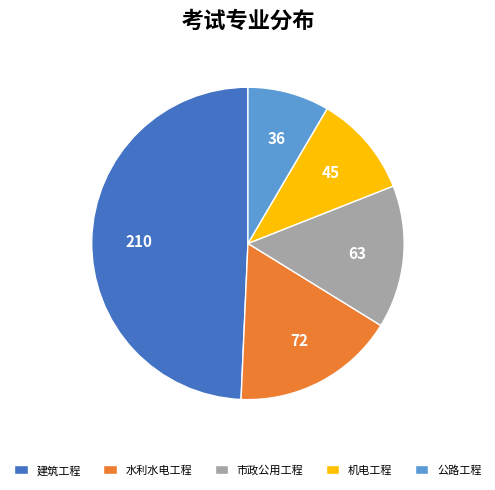

Do 建筑工程 and 市政公用工程 together represent more than half of the pie?

Yes